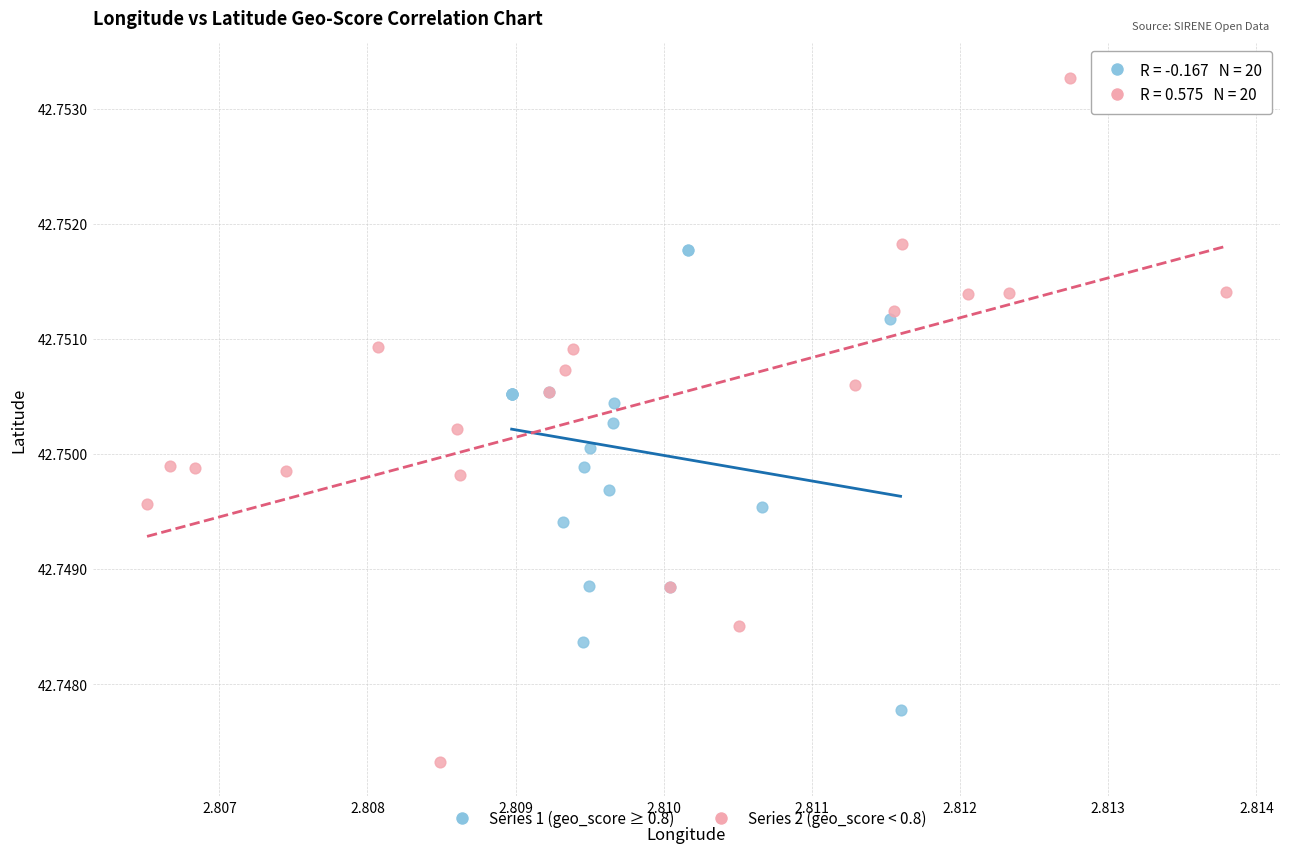

Which series reaches the maximum Y coordinate?

Series 2 (geo_score < 0.8)